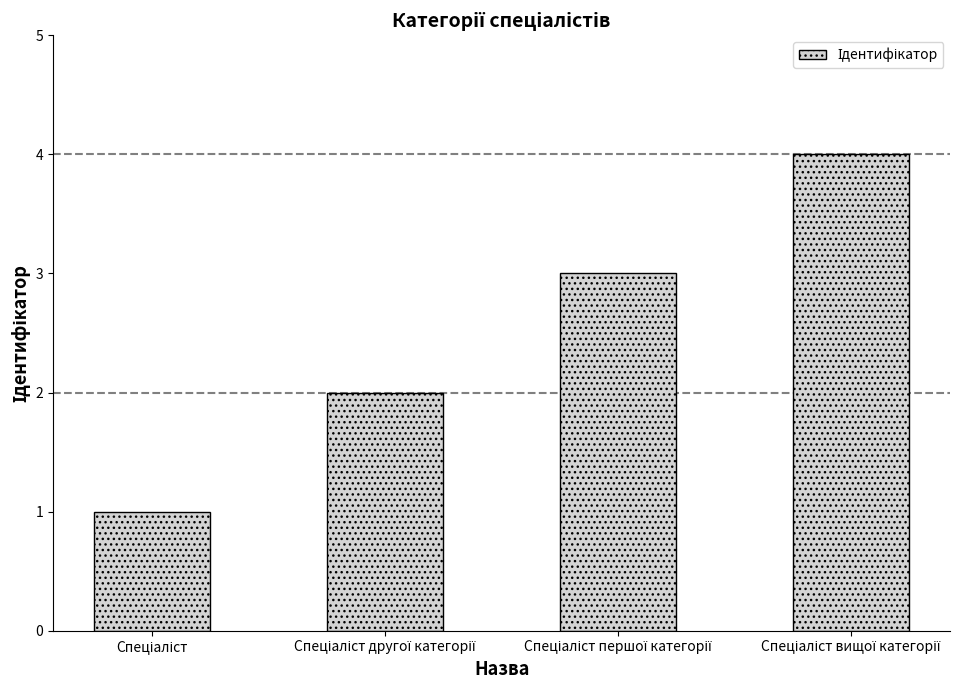

What is the smallest value displayed?

1